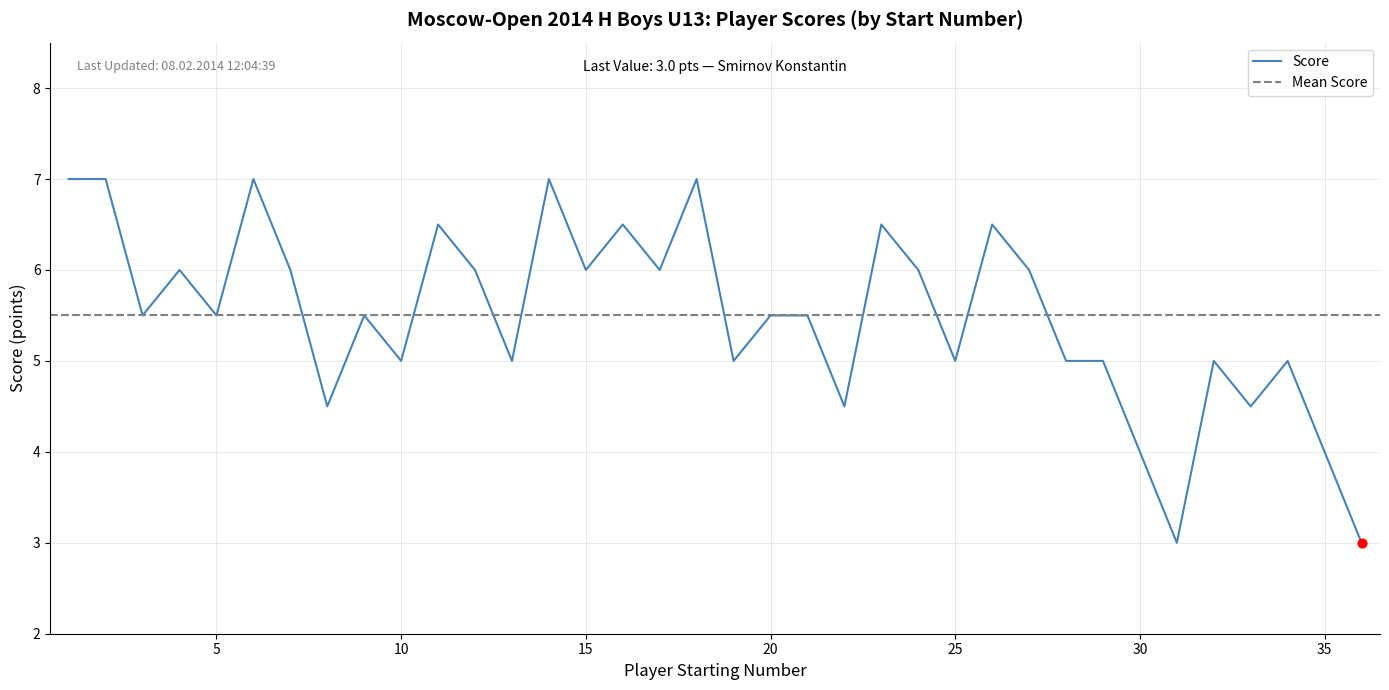

What is the highest value of the Score series?

7.0